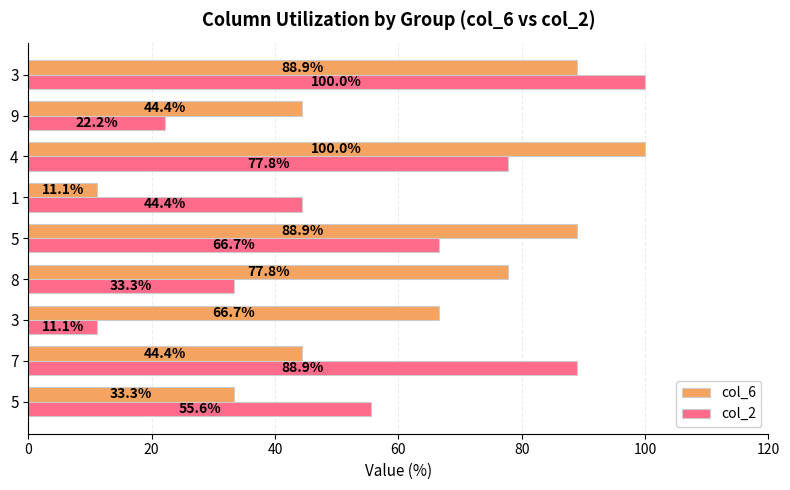

What are all the series names shown in the legend?

col_6, col_2